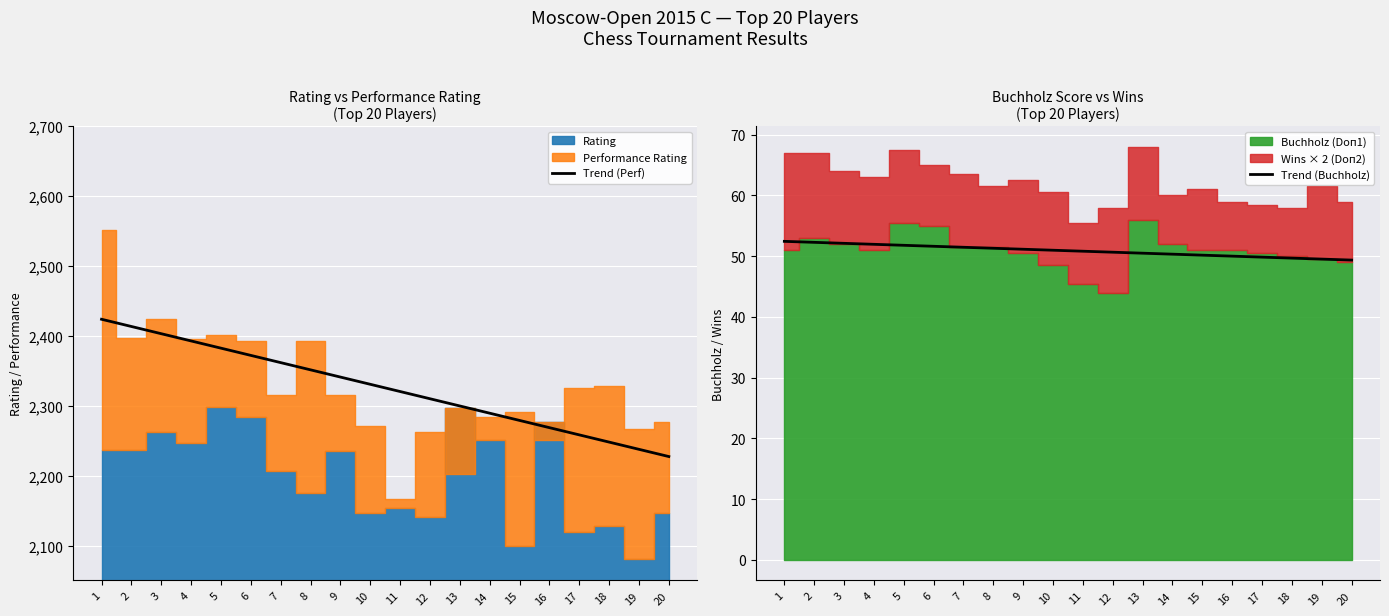

What is the sum of all Trend (Buchholz) values?

1018.0